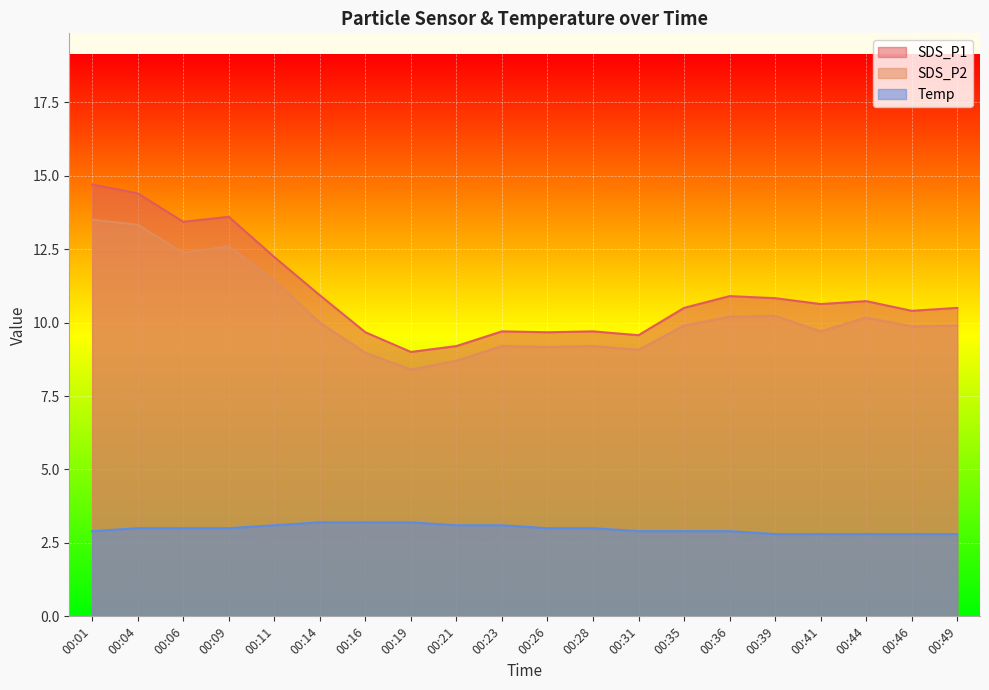

Reading left to right, list all the values displayed in this chart.

SDS_P1: 00:01=14.7	00:04=14.4	00:06=13.4	00:09=13.6	00:11=12.2	00:14=10.9	00:16=9.7	00:19=9.0	00:21=9.2	00:23=9.7	00:26=9.7	00:28=9.7	00:31=9.6	00:35=10.5	00:36=10.9	00:39=10.8	00:41=10.6	00:44=10.7	00:46=10.4	00:49=10.5
SDS_P2: 00:01=13.5	00:04=13.3	00:06=12.4	00:09=12.6	00:11=11.4	00:14=10.0	00:16=9.0	00:19=8.4	00:21=8.7	00:23=9.2	00:26=9.2	00:28=9.2	00:31=9.1	00:35=9.9	00:36=10.2	00:39=10.2	00:41=9.7	00:44=10.2	00:46=9.9	00:49=9.9
Temp: 00:01=2.9	00:04=3.0	00:06=3.0	00:09=3.0	00:11=3.1	00:14=3.2	00:16=3.2	00:19=3.2	00:21=3.1	00:23=3.1	00:26=3.0	00:28=3.0	00:31=2.9	00:35=2.9	00:36=2.9	00:39=2.8	00:41=2.8	00:44=2.8	00:46=2.8	00:49=2.8